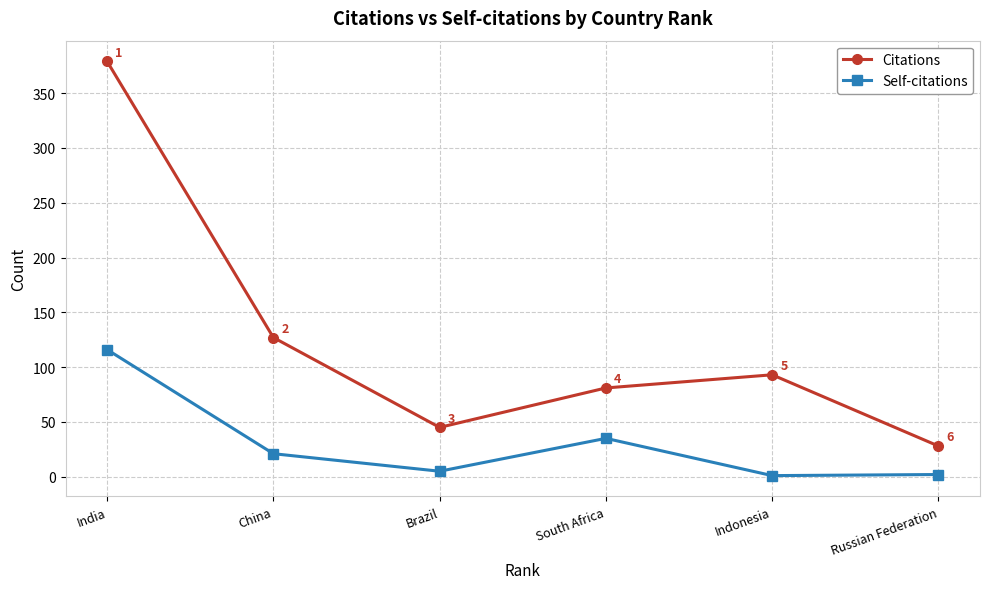

Which series has the largest total across all categories?

Citations